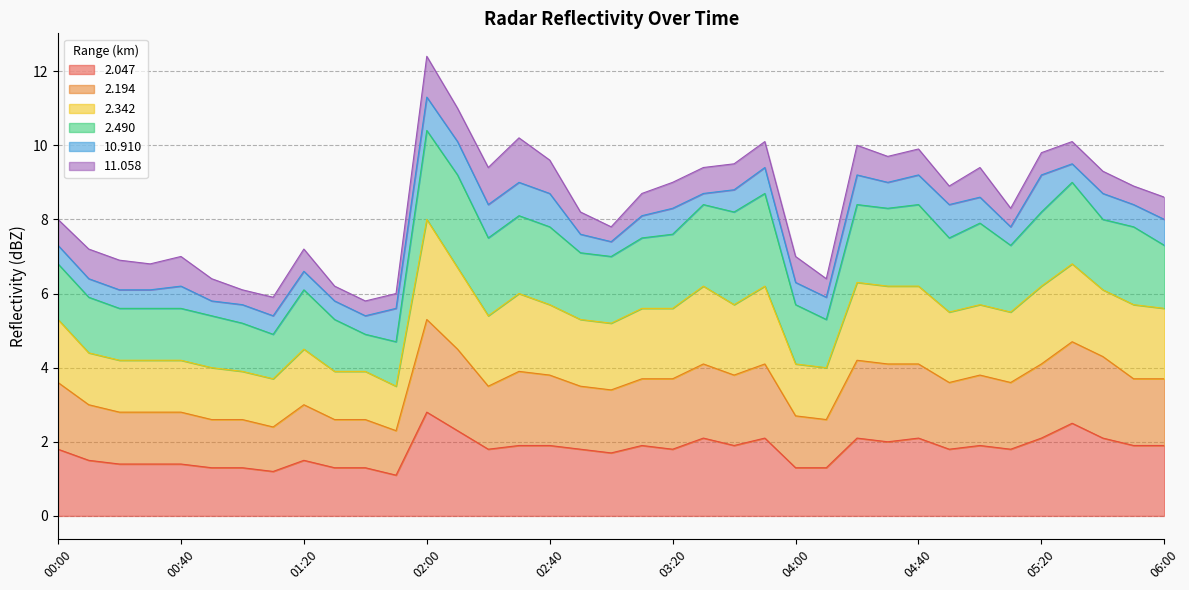

Where is   2.047 nearest to the value 1?

01:50